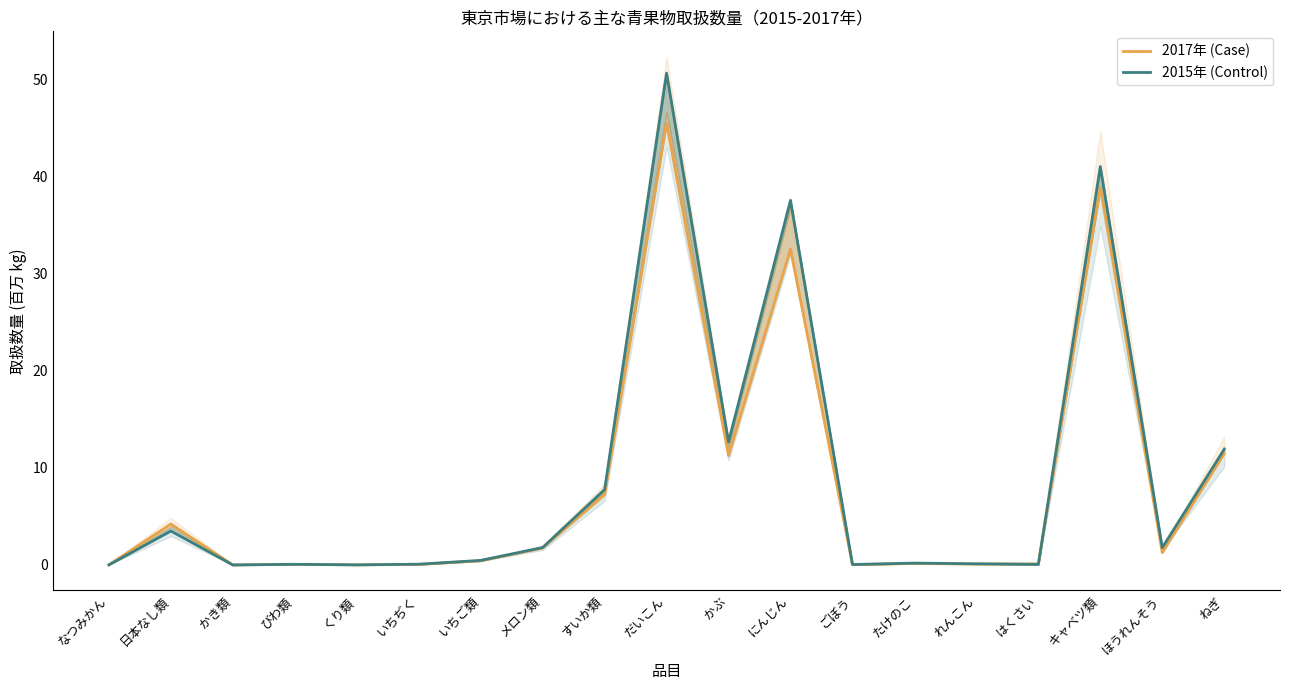

What is the label of the 14th point from the left?

たけのこ